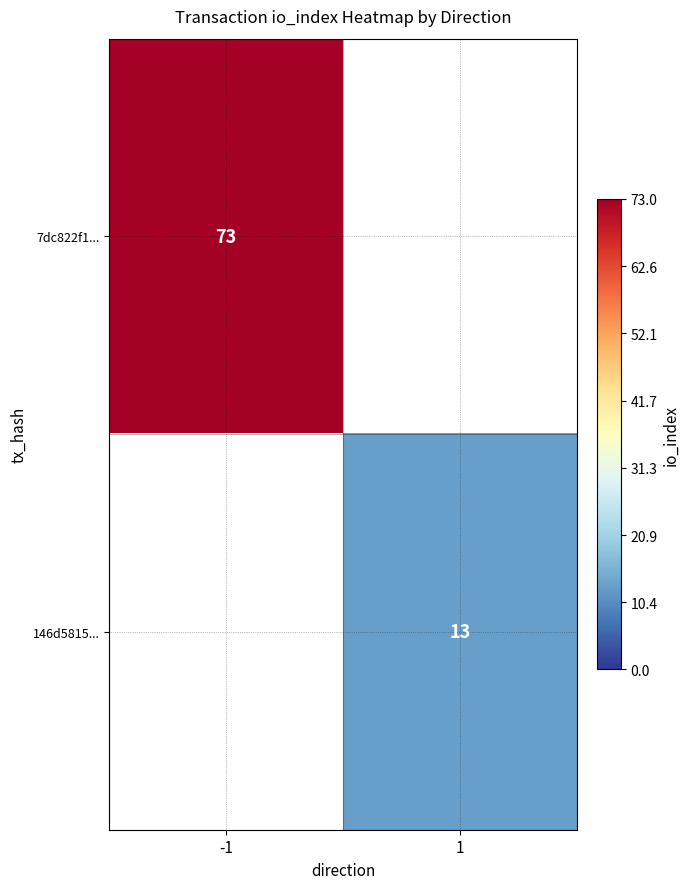

The 7dc822f1... series shows 73 at -1. True or false?

True